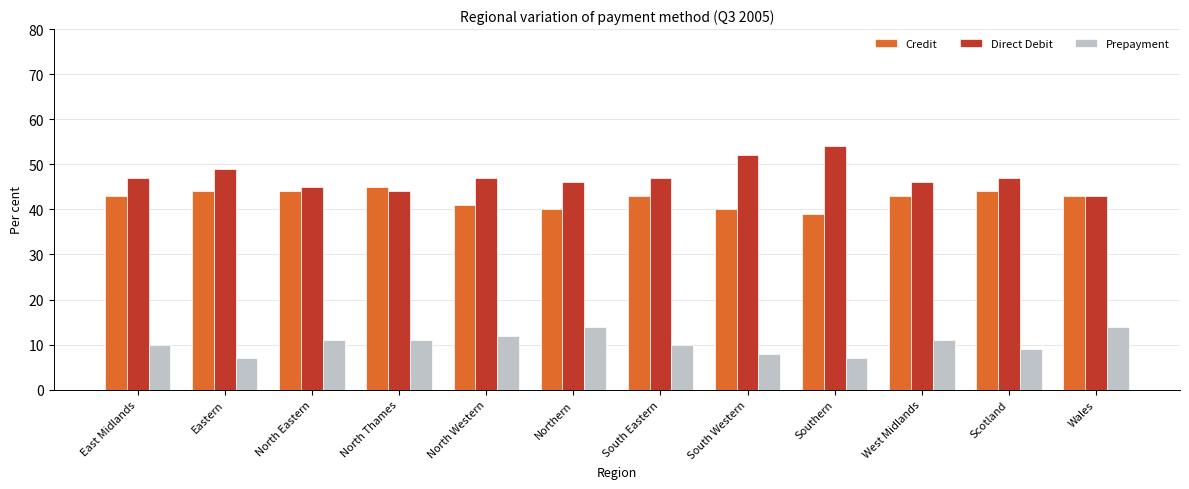

What is the maximum value shown in the chart?

54